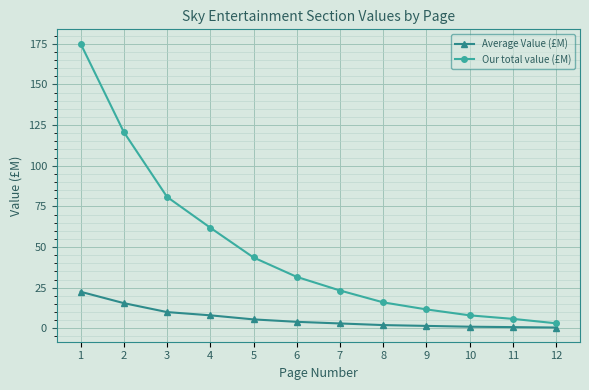

Which series has the widest spread of values?

Our total value (£M)